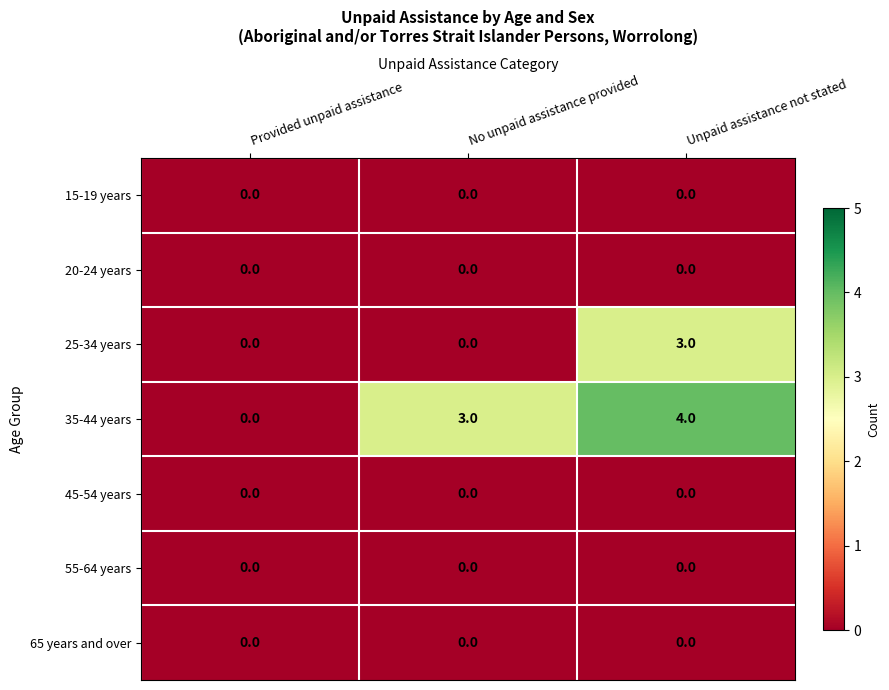

Which label corresponds to the largest value in the chart?

Unpaid assistance not stated